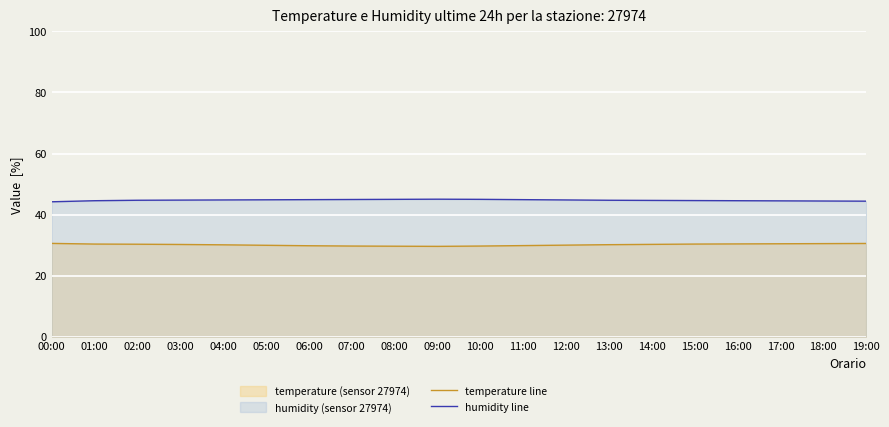

What is the value of the humidity line point at the 19th from the left?

44.5